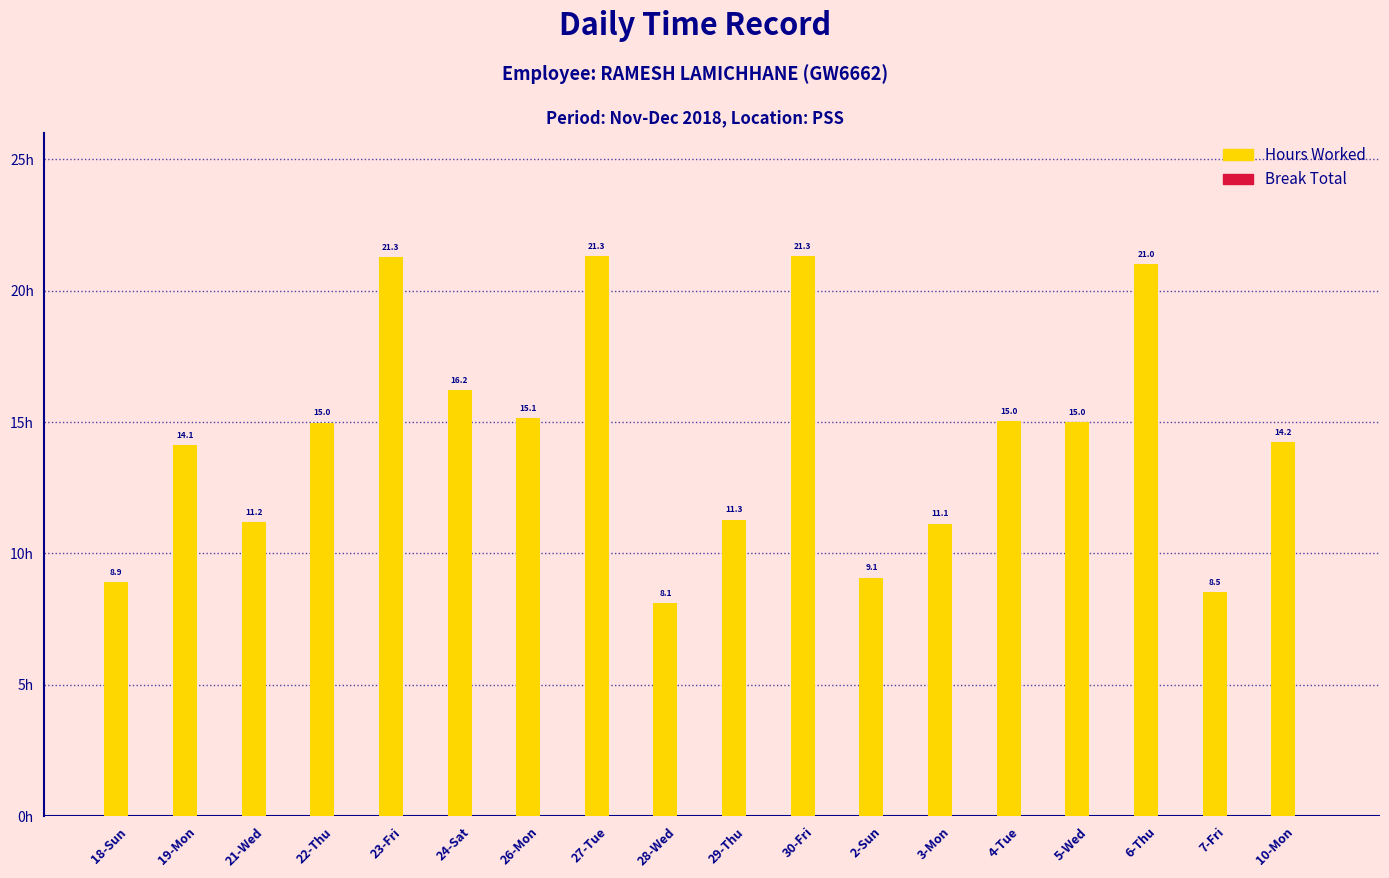

At which category does the chart reach its minimum across all series?

28-Wed